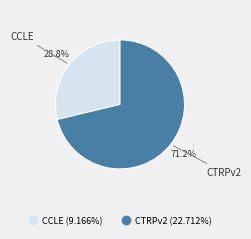

To the nearest percent, what is the average slice percentage?

50%